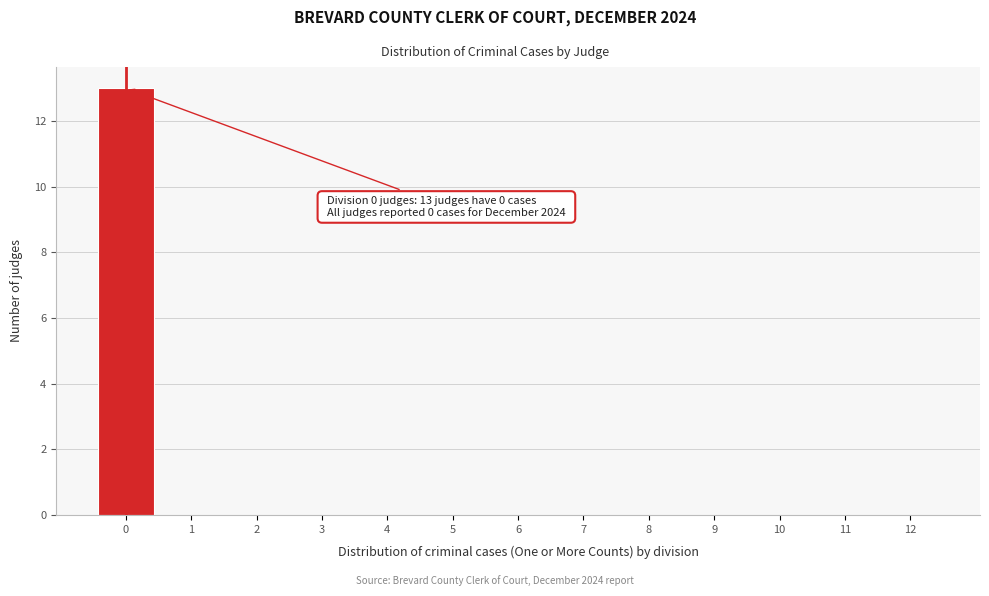

Over which range of the x-axis is the bar tallest?

-0.5 to 0.5